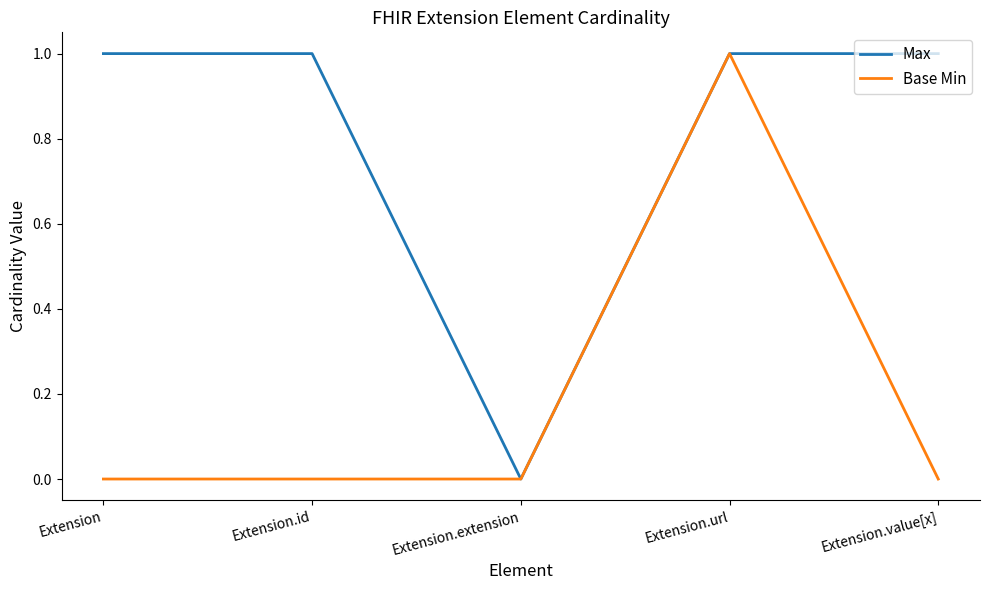

Reading right to left, extract all data points from this chart.

Max: Extension.value[x]=1	Extension.url=1	Extension.extension=0	Extension.id=1	Extension=1
Base Min: Extension.value[x]=0	Extension.url=1	Extension.extension=0	Extension.id=0	Extension=0